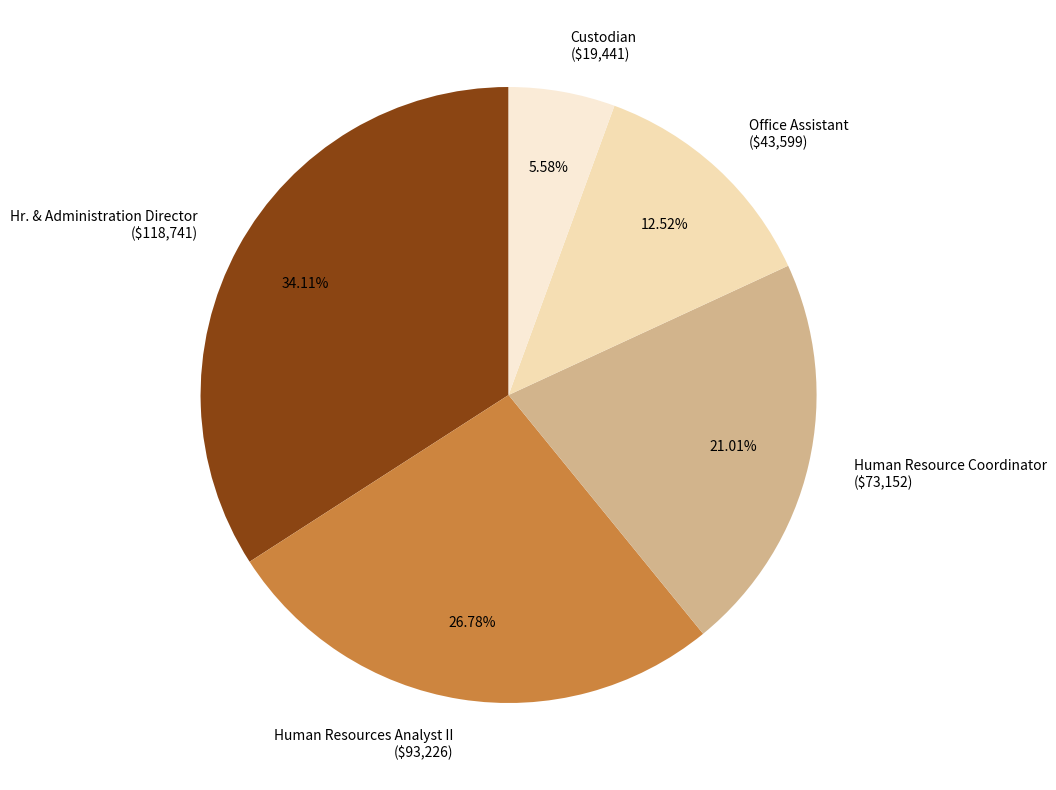

To the nearest percent, what portion does Human Resources Analyst II represent?

27%